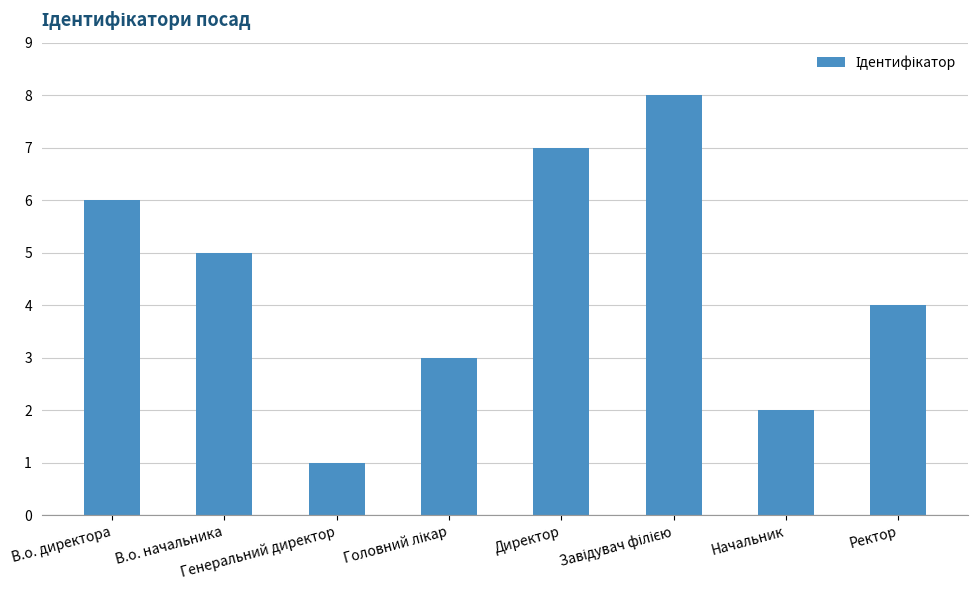

What is the maximum value shown in the chart?

8